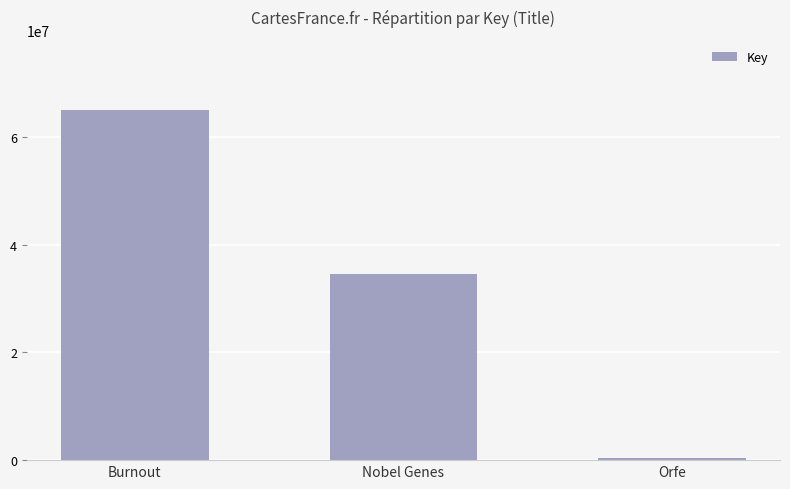

What is the difference between the maximum and second lowest values?

30410131